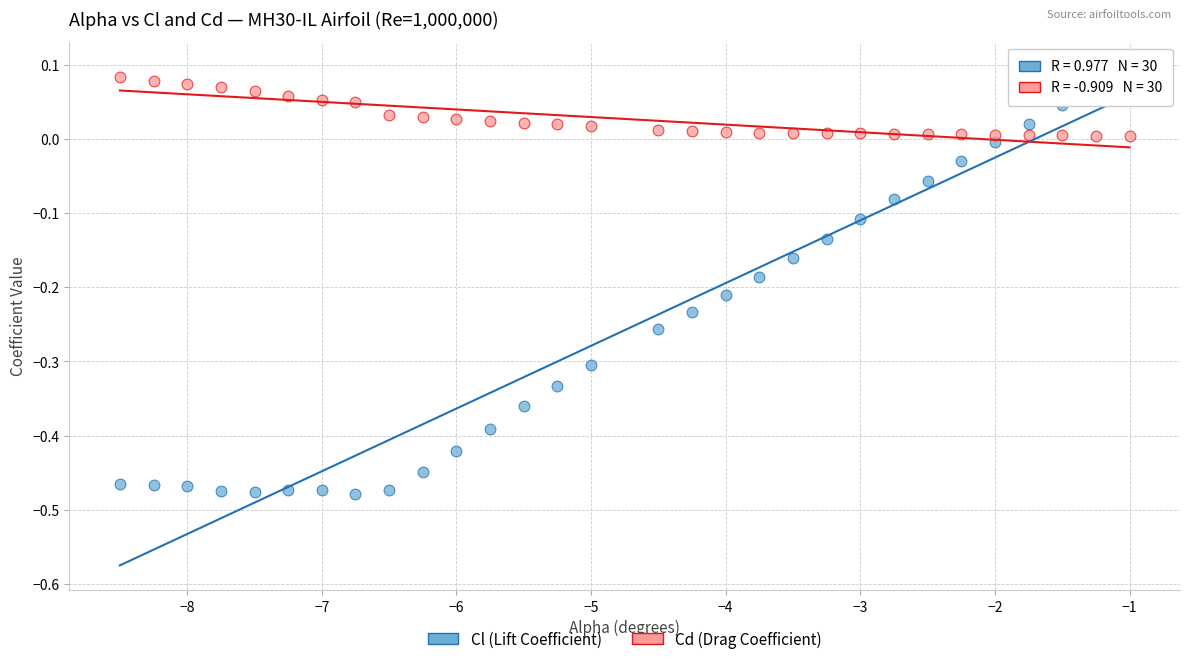

Across all data points, what is the range of Y values (max minus min)?

0.6